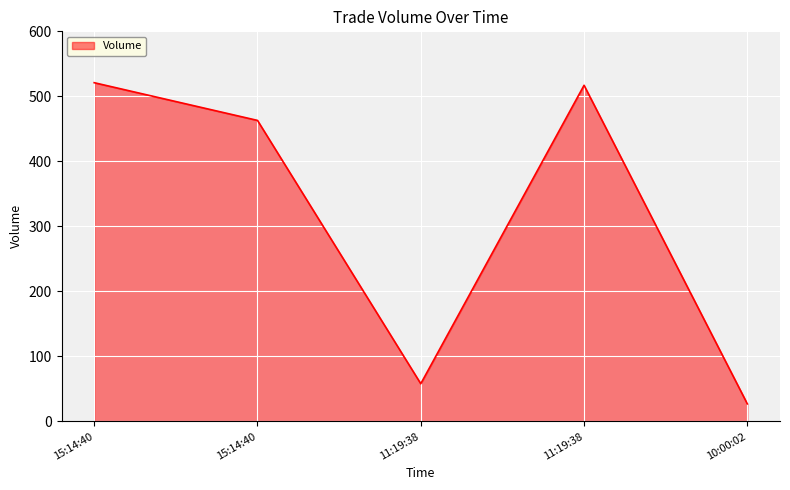

Where is the data nearest to the value 274?

15:14:40